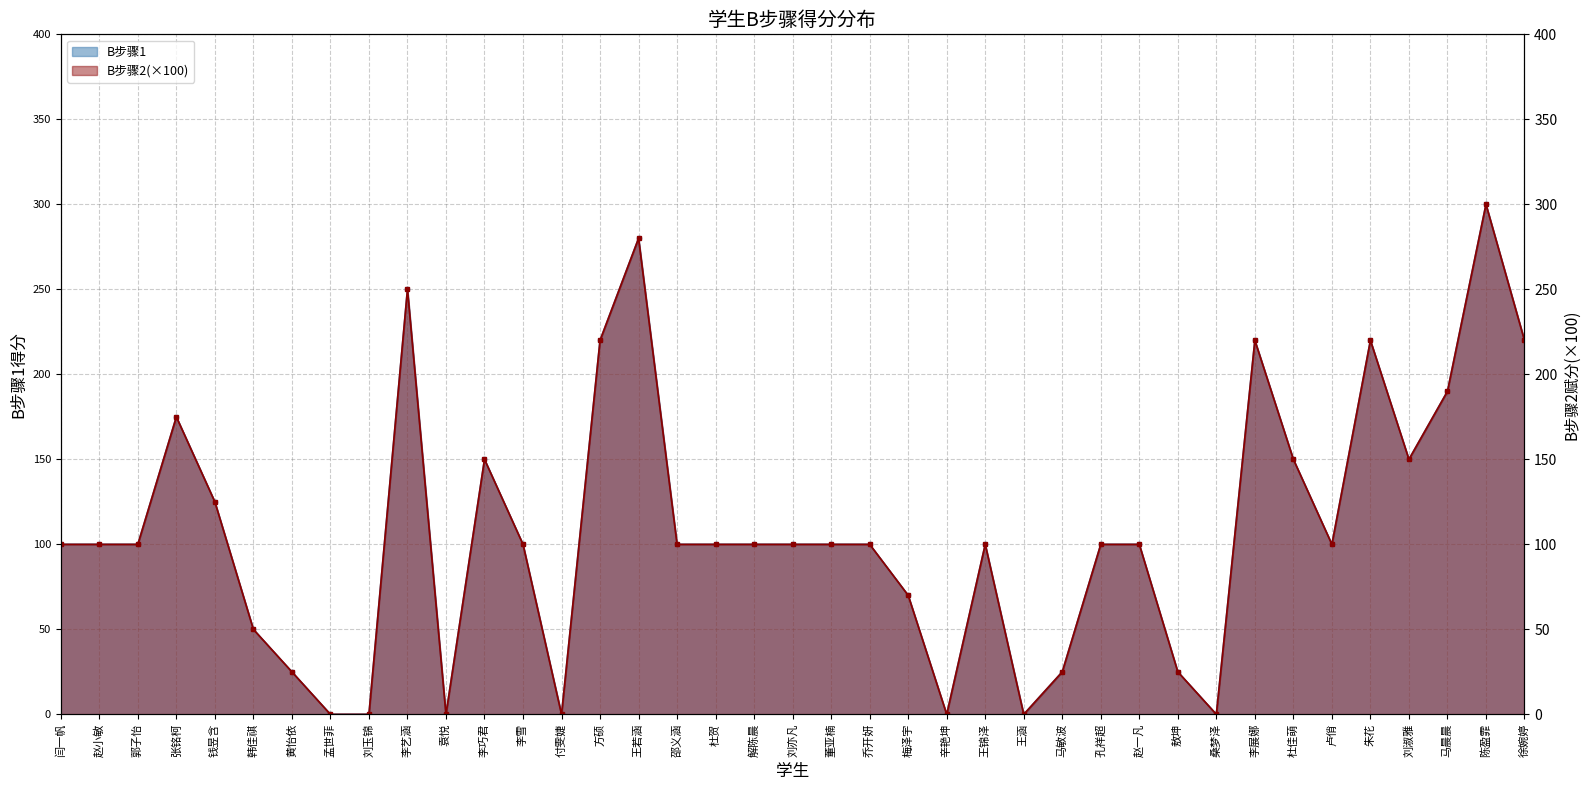

Reading left to right, what are all the values shown in this chart?

B步骤1: 闫一帆=100.0	赵小敏=100.0	郭子怡=100.0	张铭柯=175.0	钱昱含=125.0	韩佳祺=50.0	黄怡依=25.0	孟世菲=0.0	刘玉锦=0.0	李艺涵=250.0	袁悦=0.0	李巧君=150.0	李雪=100.0	付雯婕=0.0	方硕=220.0	王若涵=280.0	邵义涵=100.0	杜贺=100.0	解陈晨=100.0	刘亦凡=100.0	董亚楠=100.0	乔开妍=100.0	梅泽宇=70.0	辛艳坤=0.0	王锦泽=100.0	王涵=0.0	马敏波=25.0	孔祥超=100.0	赵一凡=100.0	敖坤=25.0	桑梦泽=0.0	李展娜=220.0	杜佳萌=150.0	卢俏=100.0	朱花=220.0	刘淑雅=150.0	马晨晨=190.0	陈盈霏=300.0	徐婉婷=220.0
B步骤2: 闫一帆=100.0	赵小敏=100.0	郭子怡=100.0	张铭柯=175.0	钱昱含=125.0	韩佳祺=50.0	黄怡依=25.0	孟世菲=0.0	刘玉锦=0.0	李艺涵=250.0	袁悦=0.0	李巧君=150.0	李雪=100.0	付雯婕=0.0	方硕=220.0	王若涵=280.0	邵义涵=100.0	杜贺=100.0	解陈晨=100.0	刘亦凡=100.0	董亚楠=100.0	乔开妍=100.0	梅泽宇=70.0	辛艳坤=0.0	王锦泽=100.0	王涵=0.0	马敏波=25.0	孔祥超=100.0	赵一凡=100.0	敖坤=25.0	桑梦泽=0.0	李展娜=220.0	杜佳萌=150.0	卢俏=100.0	朱花=220.0	刘淑雅=150.0	马晨晨=190.0	陈盈霏=300.0	徐婉婷=220.0